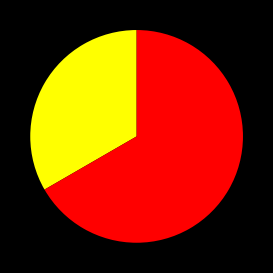

Does any single category account for the majority?

Yes